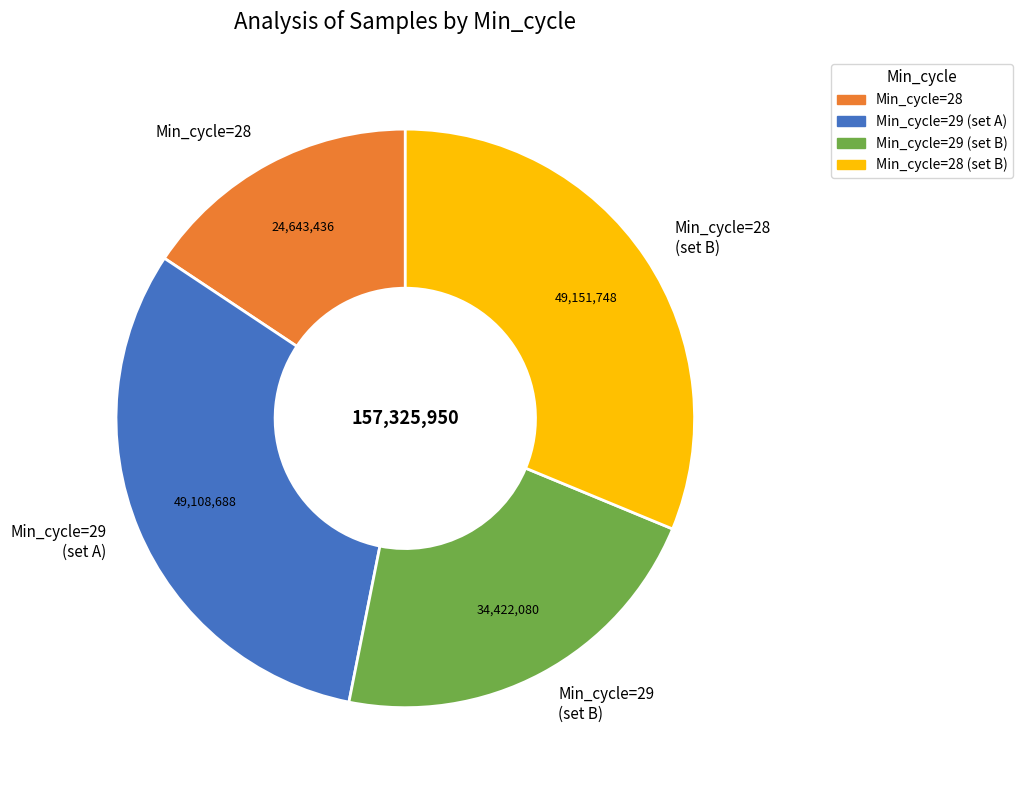

Count the number of slices in the pie.

4